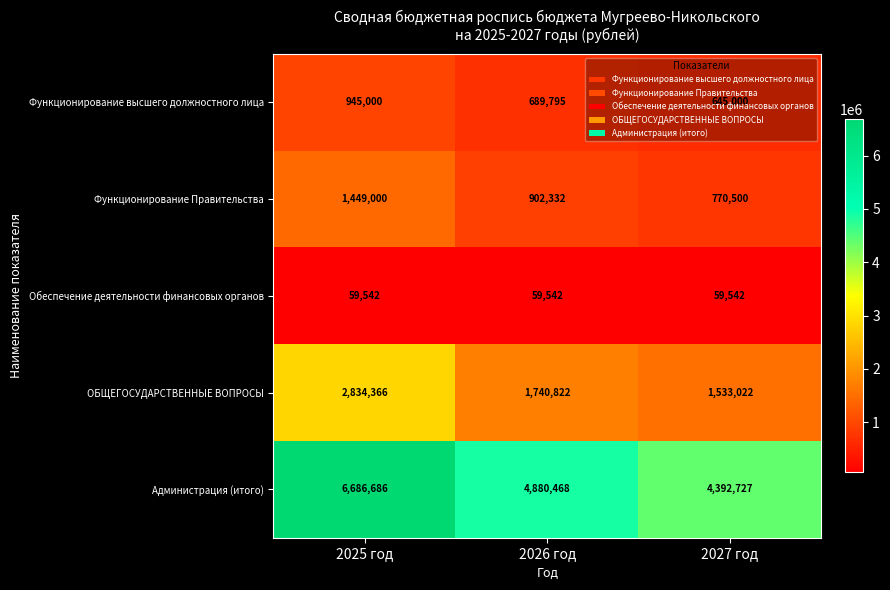

Which series has the widest spread of values?

Администрация (итого)